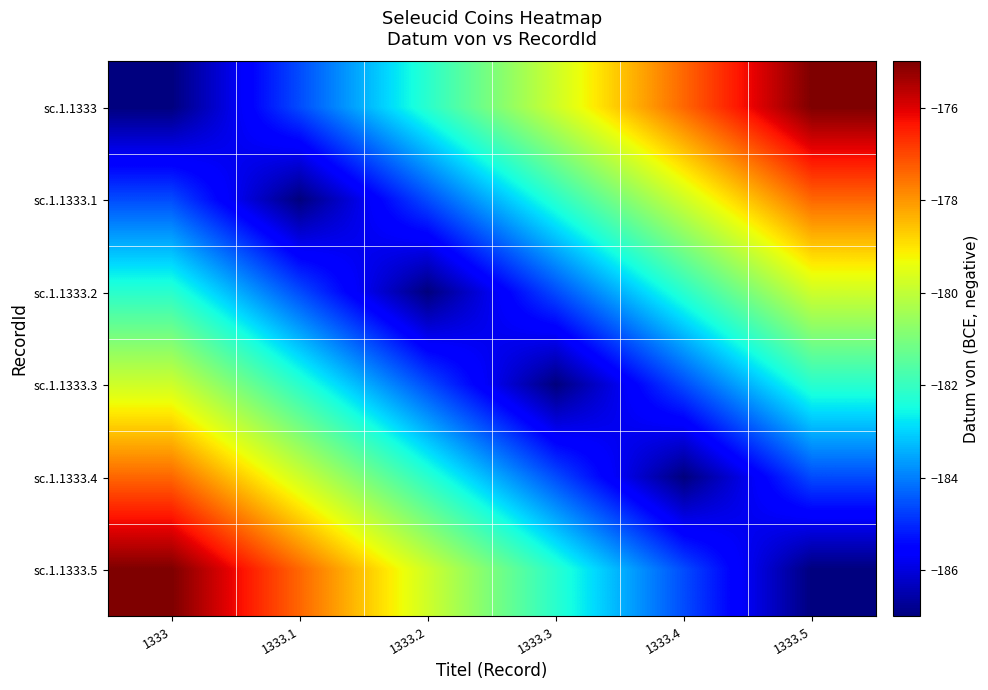

At which category is the sum across all series the highest?

1333